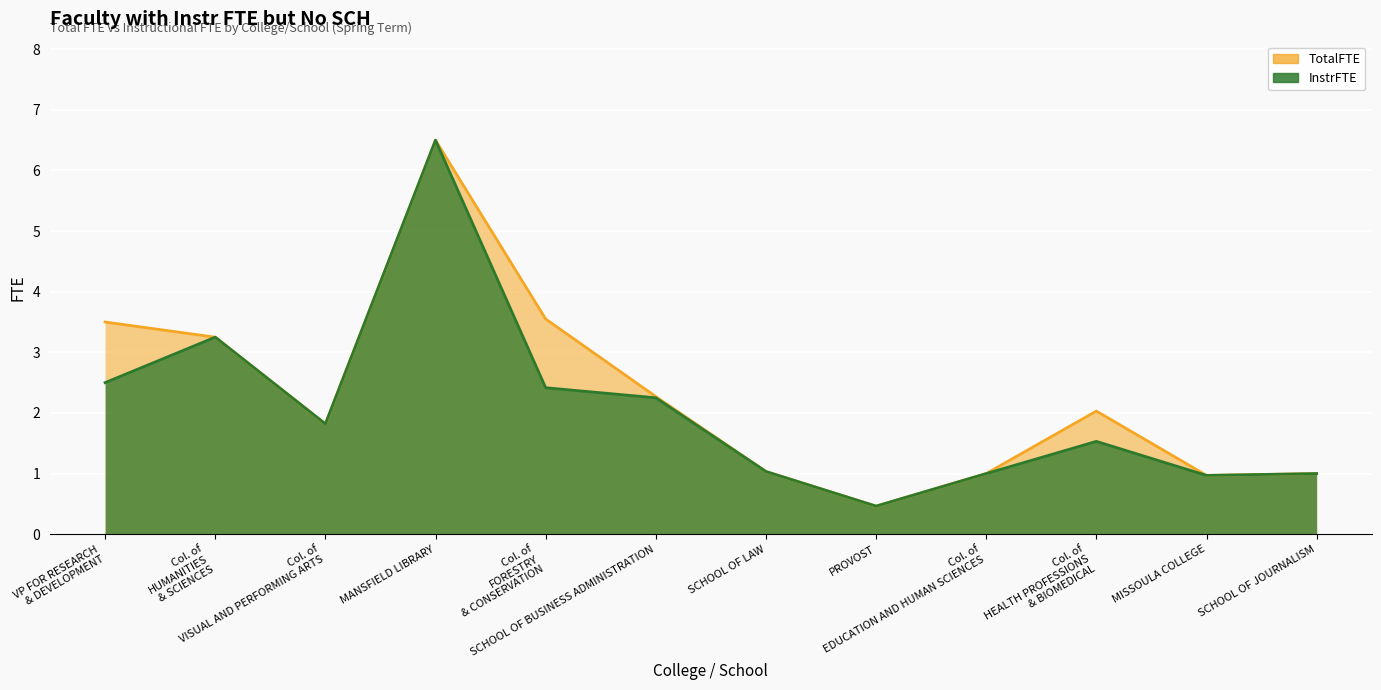

How many values in the InstrFTE series exceed 1?

8